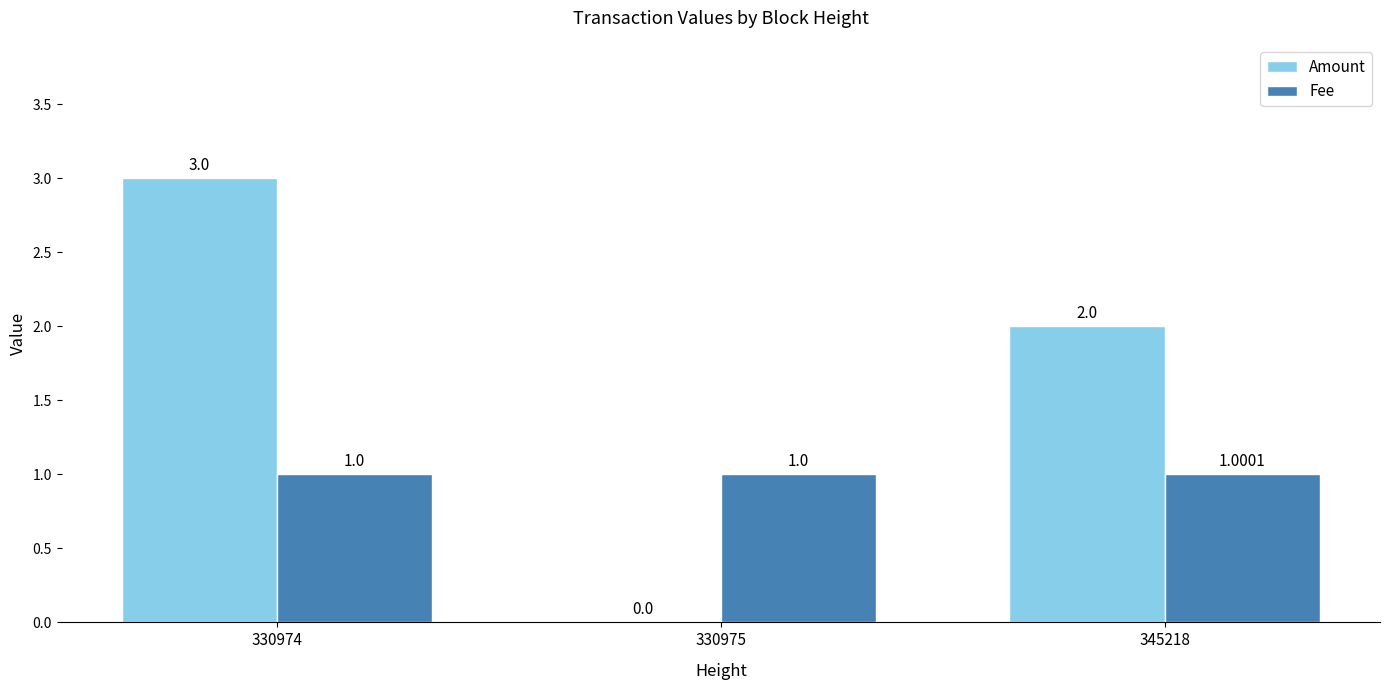

Are the bars horizontal?

No